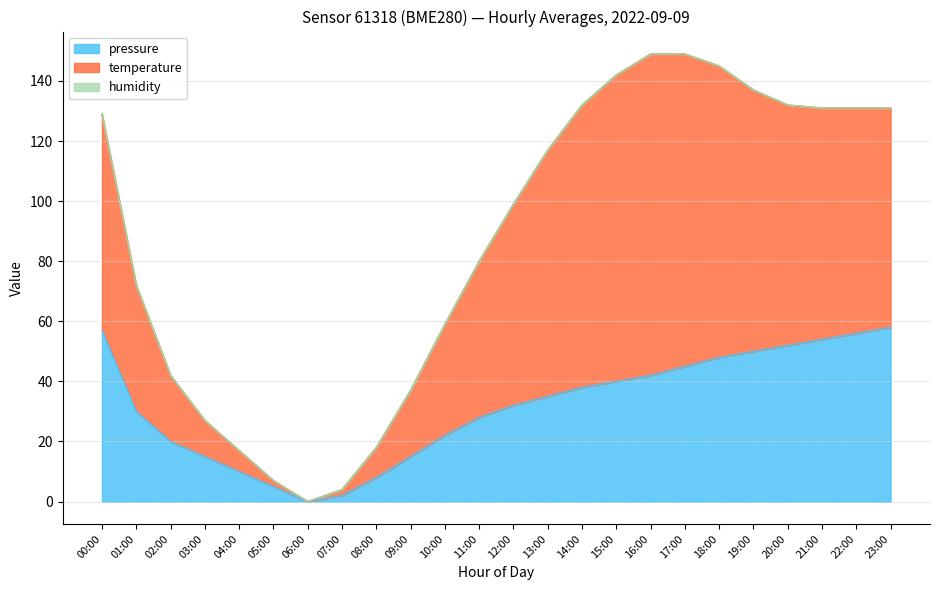

Reading left to right, what are all the values shown in this chart?

pressure: 00:00=57.0	01:00=30.0	02:00=20.0	03:00=15.0	04:00=10.0	05:00=5.0	06:00=0.0	07:00=2.0	08:00=8.0	09:00=15.0	10:00=22.0	11:00=28.0	12:00=32.0	13:00=35.0	14:00=38.0	15:00=40.0	16:00=42.0	17:00=45.0	18:00=48.0	19:00=50.0	20:00=52.0	21:00=54.0	22:00=56.0	23:00=58.0
temperature: 00:00=129.0	01:00=72.0	02:00=42.0	03:00=27.0	04:00=17.0	05:00=7.0	06:00=0.0	07:00=4.0	08:00=18.0	09:00=37.0	10:00=59.0	11:00=80.0	12:00=99.0	13:00=117.0	14:00=132.0	15:00=142.0	16:00=149.0	17:00=149.0	18:00=145.0	19:00=137.0	20:00=132.0	21:00=131.0	22:00=131.0	23:00=131.0